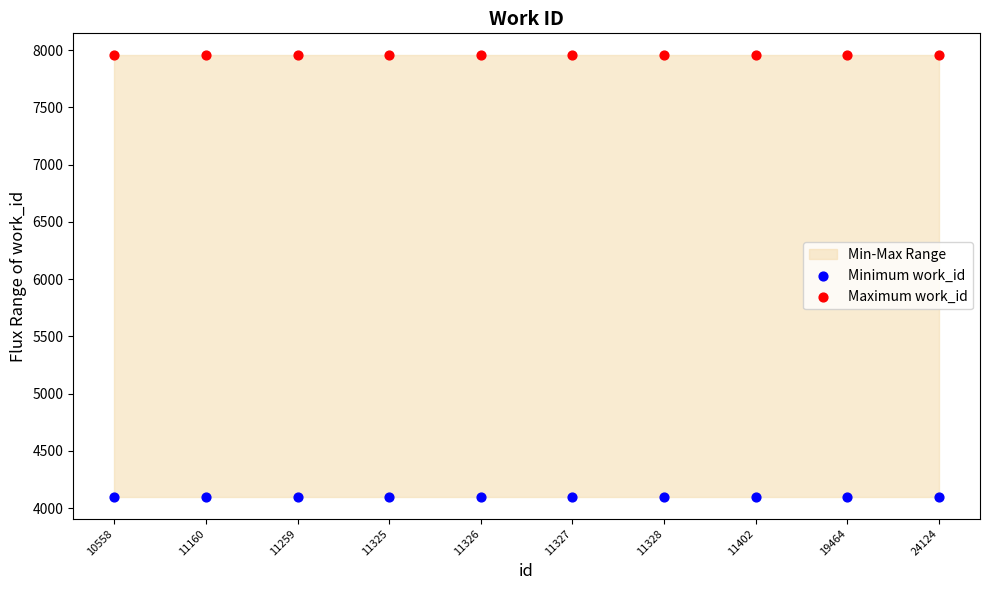

Which series reaches the minimum Y coordinate?

Minimum work_id